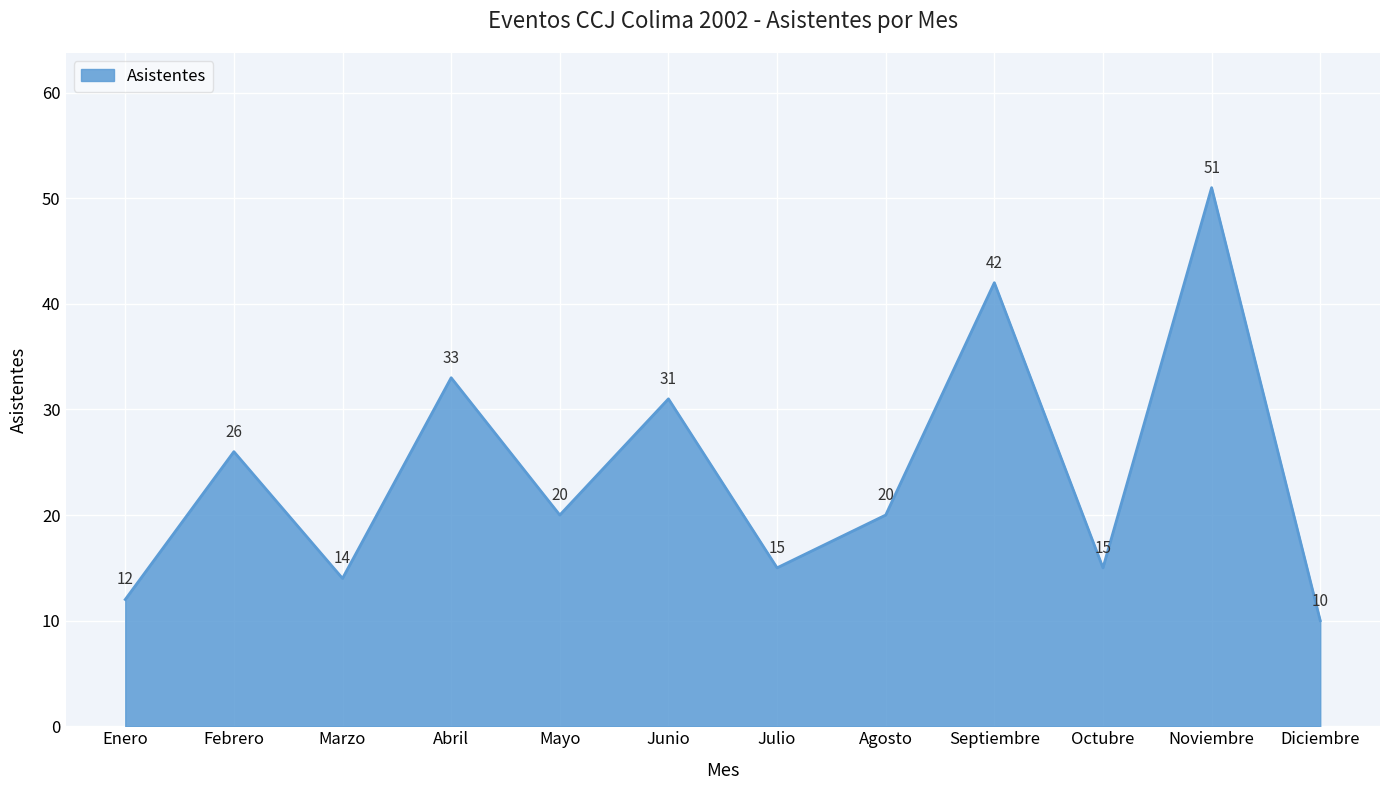

The chart shows a value of 12 at Febrero. True or false?

False